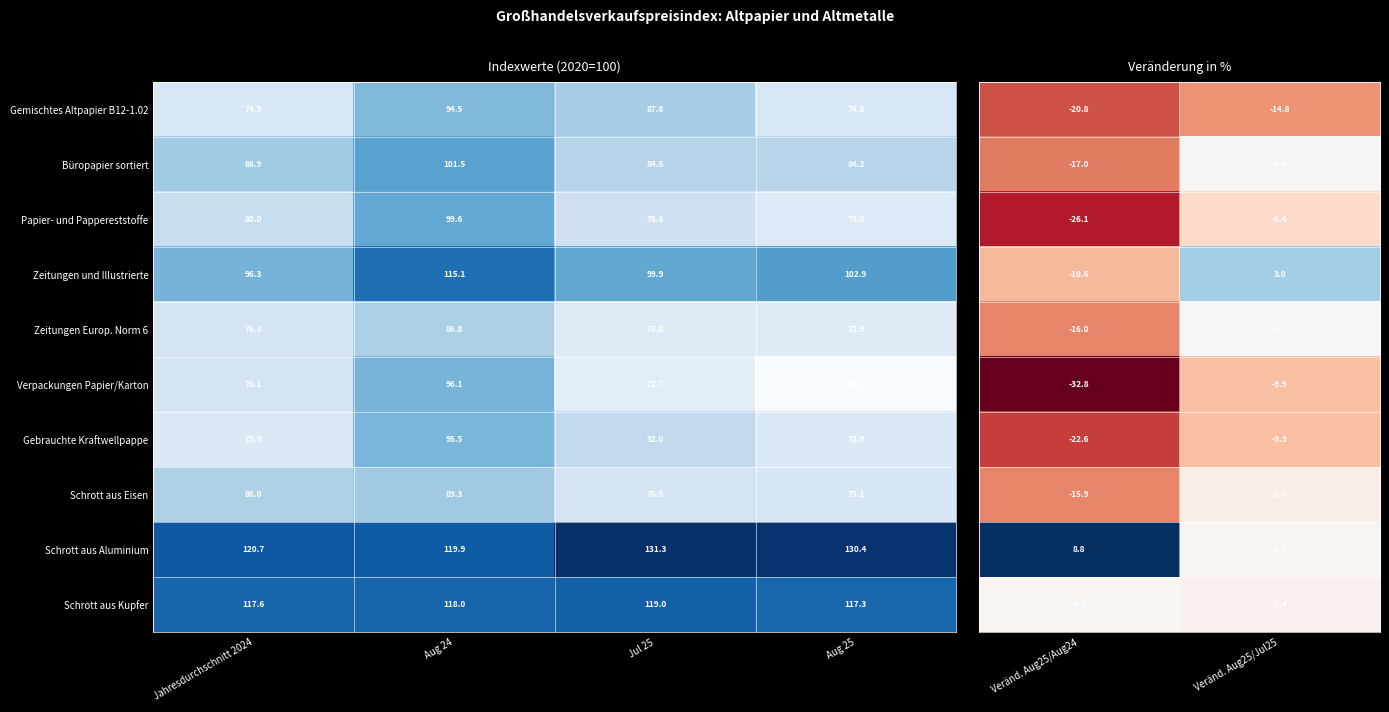

The value of Schrott aus Aluminium at Jul 25 is 171.0. True or false?

False